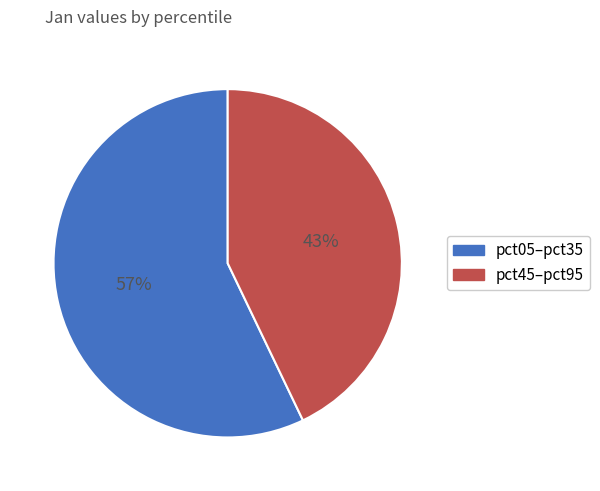

To the nearest percent, what is the average slice percentage?

50%